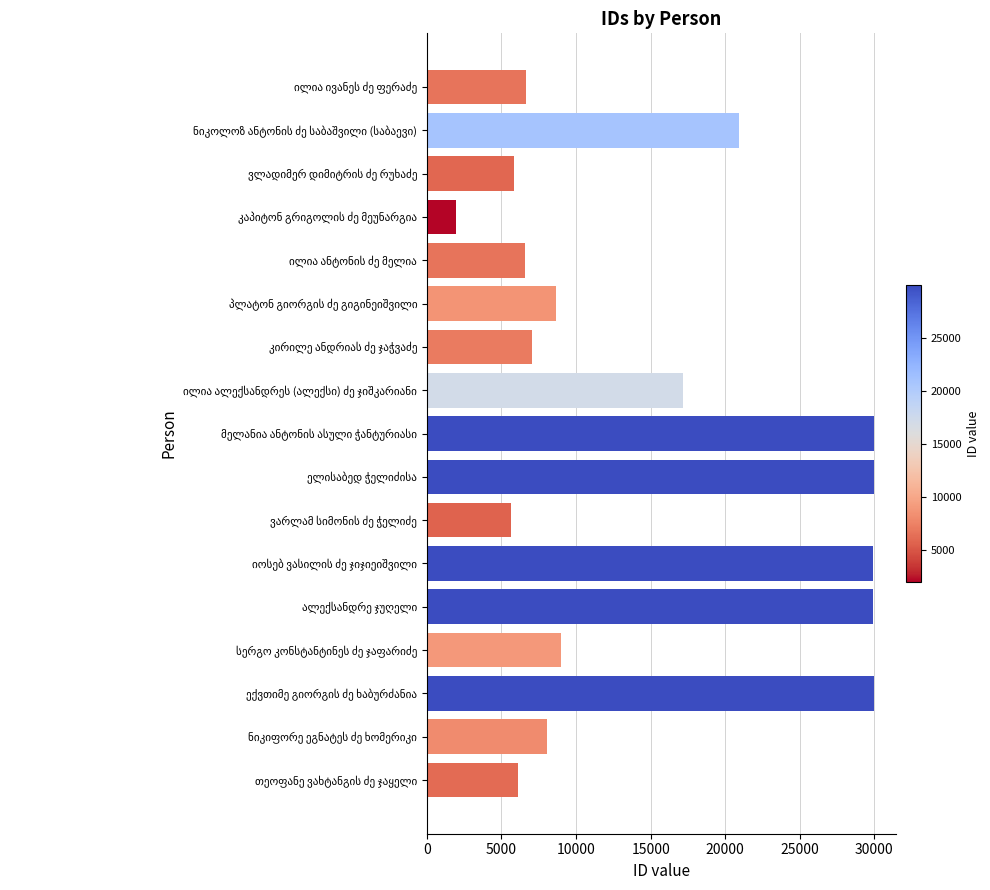

What is the difference between the maximum and minimum values?

27986